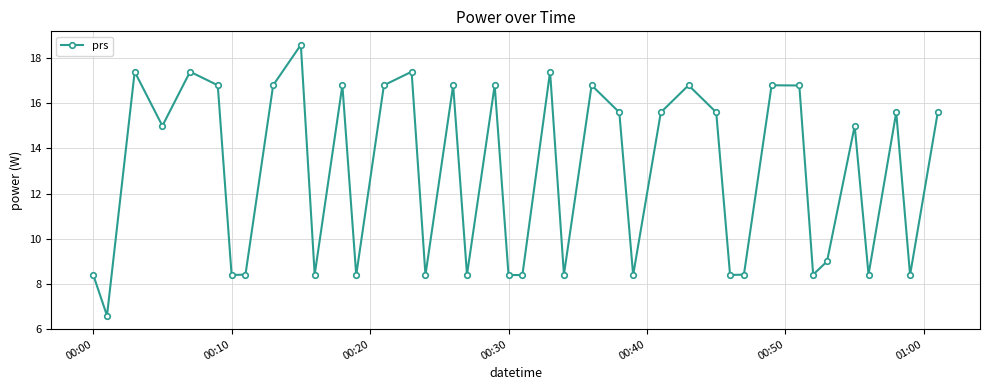

What is the smallest value displayed?

6.6